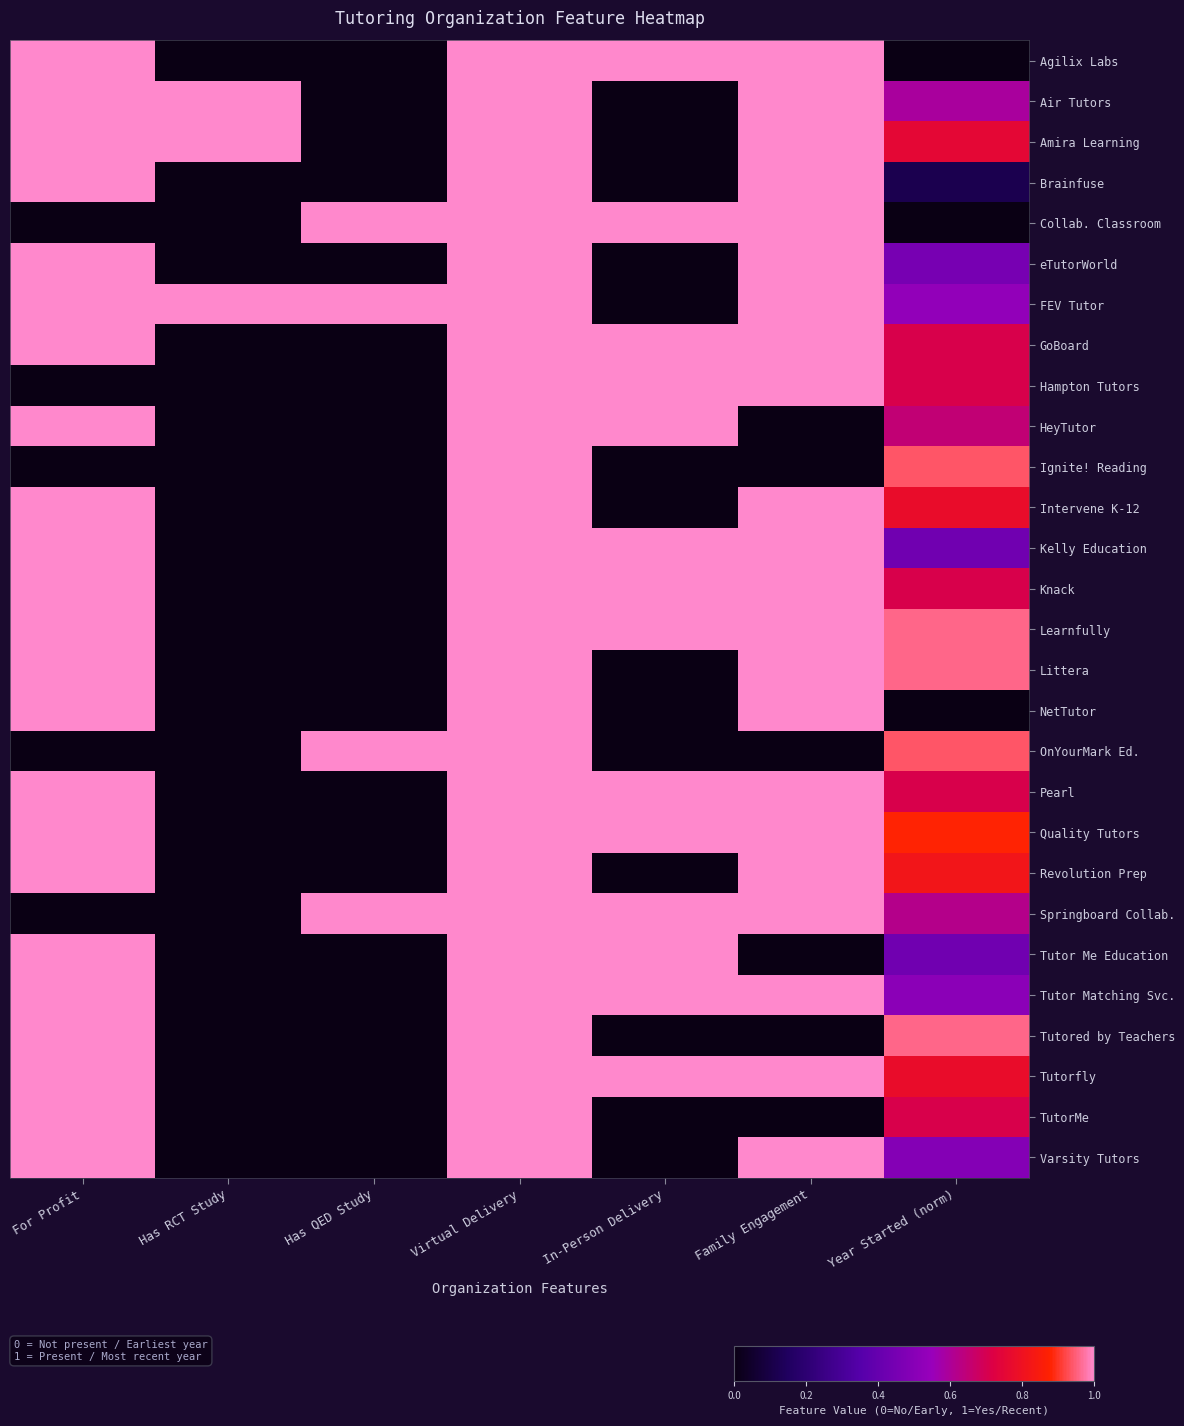

Count the number of data series in this chart.

28